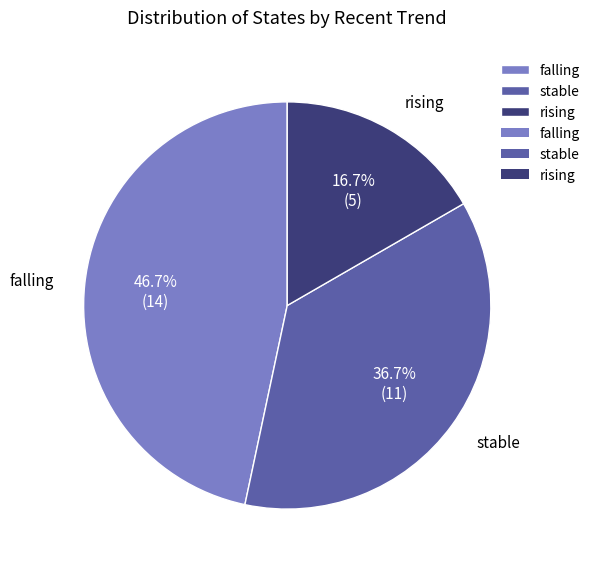

Does any single category account for the majority?

No